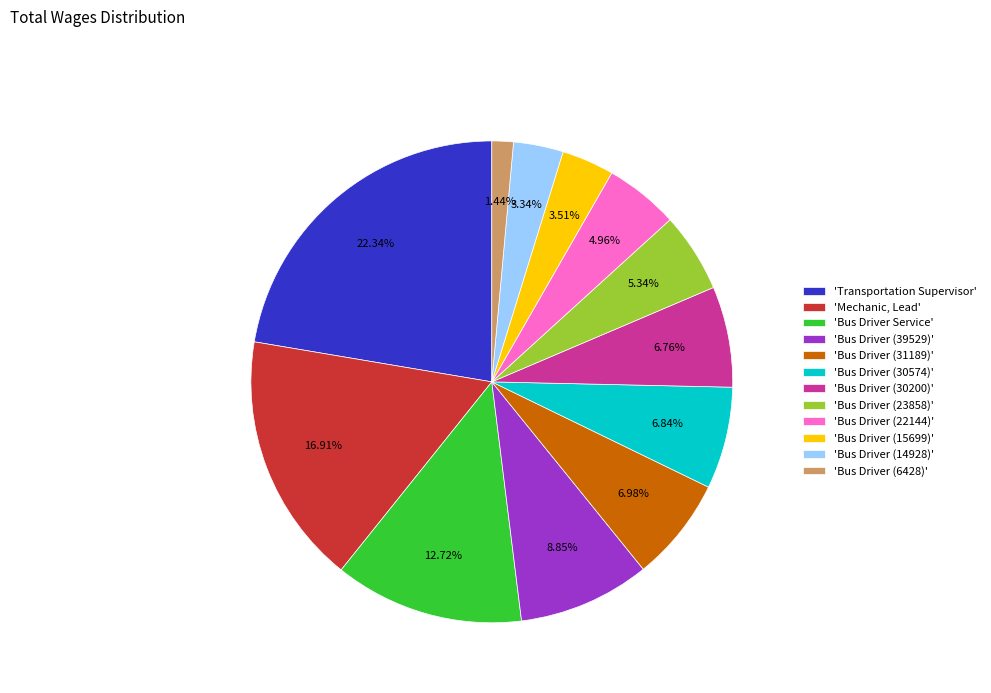

To the nearest percent, what is the difference between the largest and smallest slice percentages?

21%